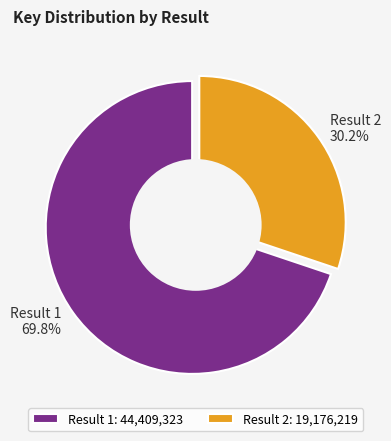

Which slice is the smallest?

2